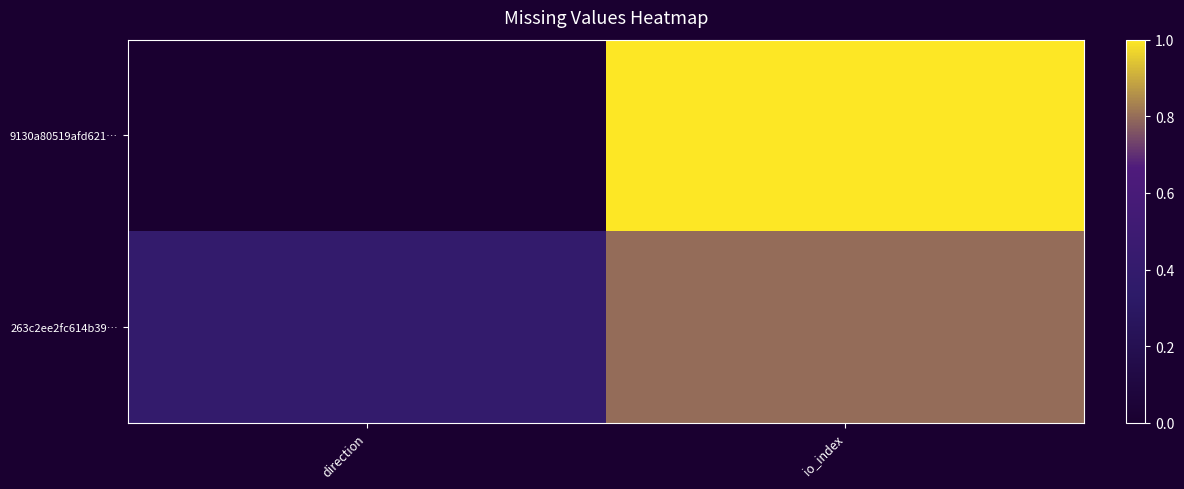

How many distinct data groups are displayed?

2